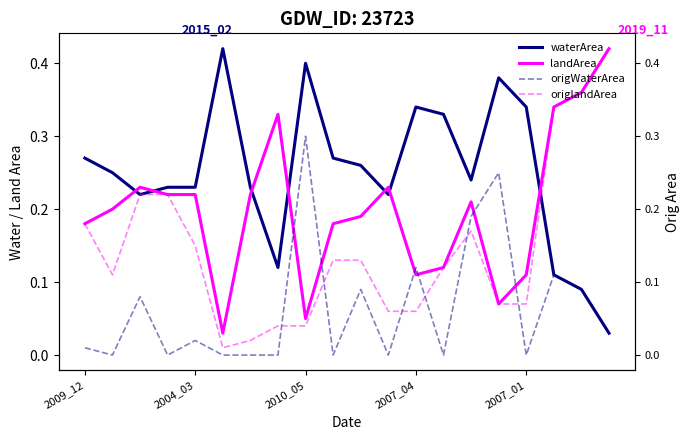

Is the value of origlandArea at 2007_01 greater than the value of waterArea at 2007_04?

No